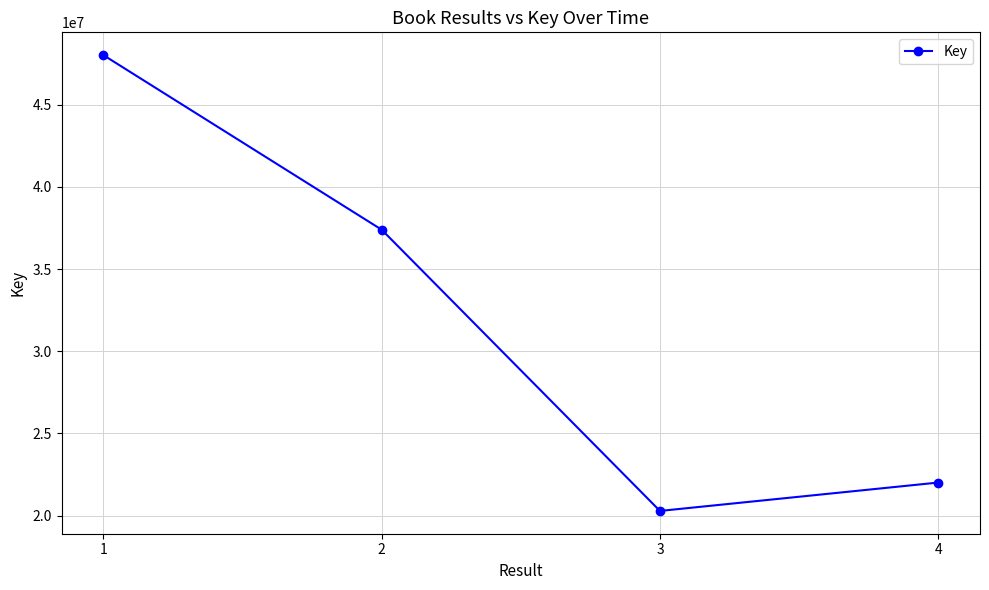

What is the value of the 3rd point from the left?

20283914